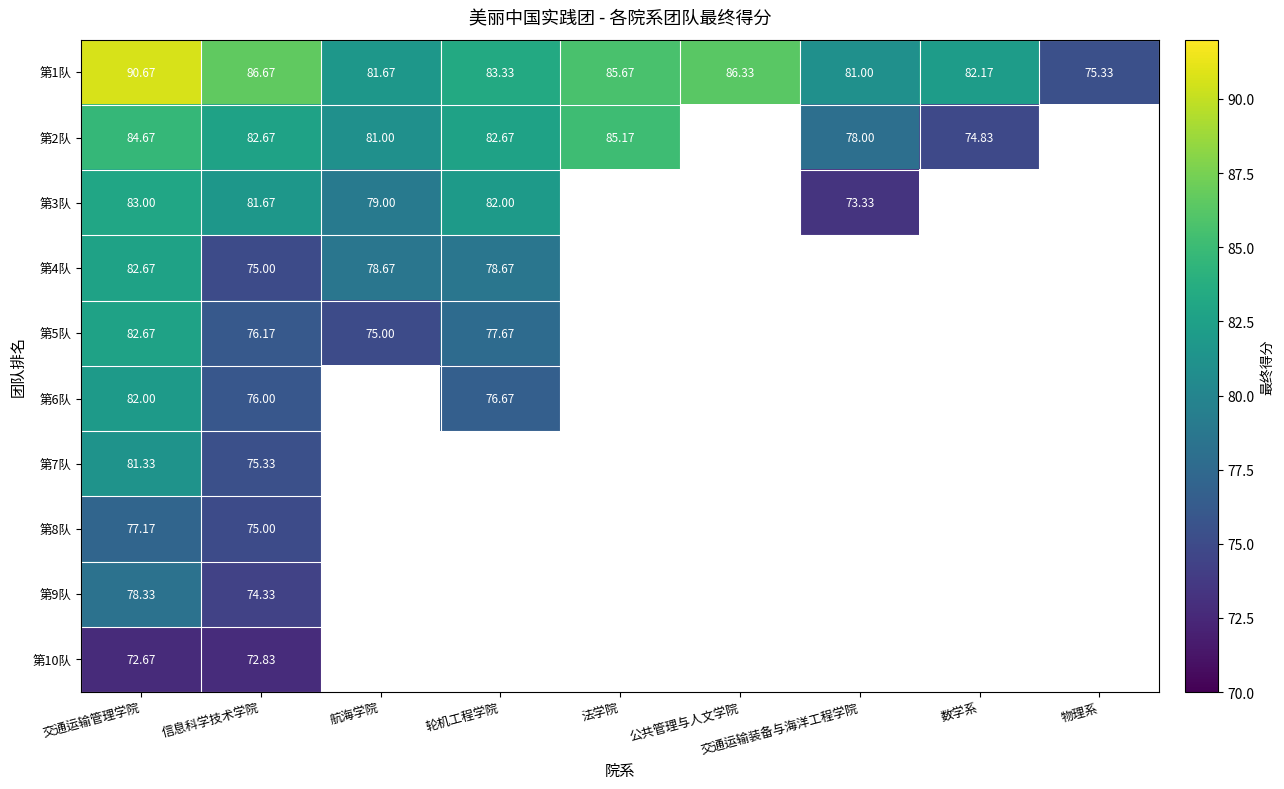

Is it true that 第1队 equals 149.6 at 交通运输管理学院?

False